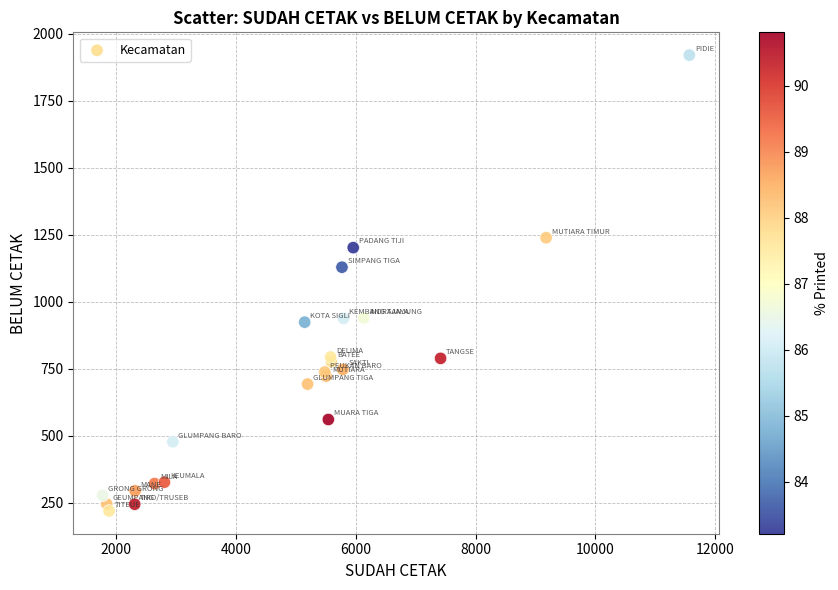

What Y value in the scatter plot is closest to 1070?

1129